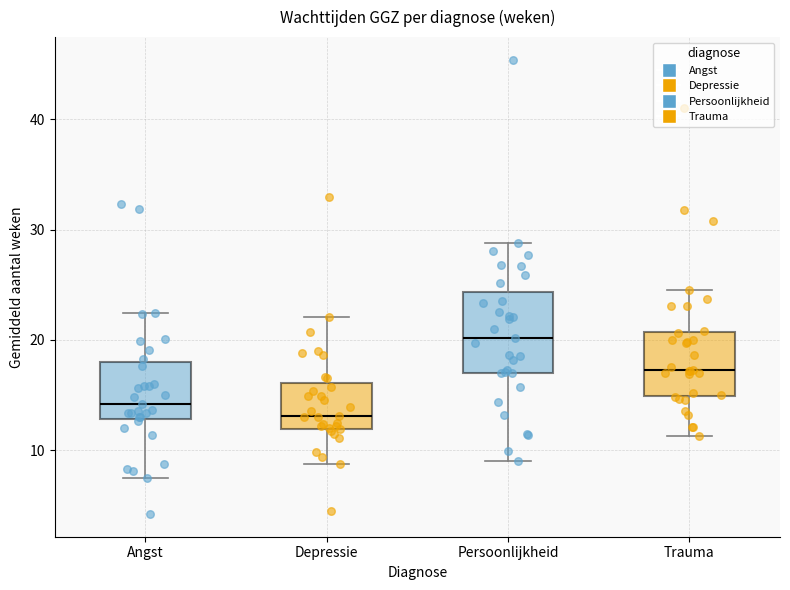

Reading left to right, transcribe this box plot: for each box, give where its median line is, the range the box spans, and where its two whiskers end, as read against the y-axis. The values are not printed on the chart, so give them approximately, as read against the axis.

Angst: median 14, box 13 to 18, whiskers 8 to 22
Depressie: median 13, box 12 to 16, whiskers 9 to 22
Persoonlijkheid: median 20, box 17 to 24, whiskers 9 to 29
Trauma: median 17, box 15 to 21, whiskers 11 to 25